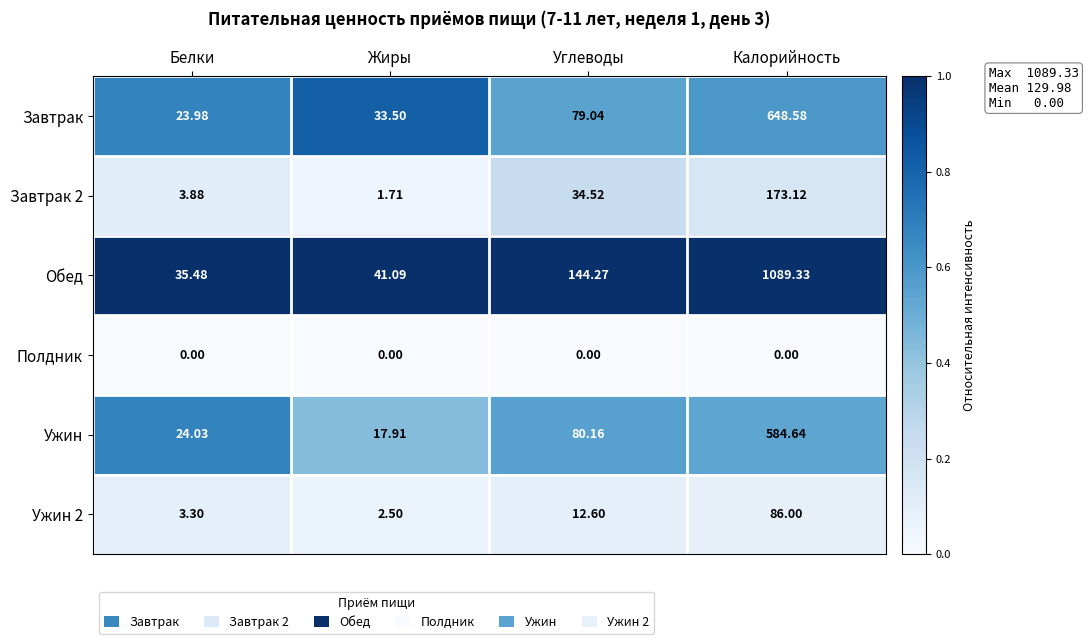

At which label does Ужин 2 first exceed 12?

Углеводы